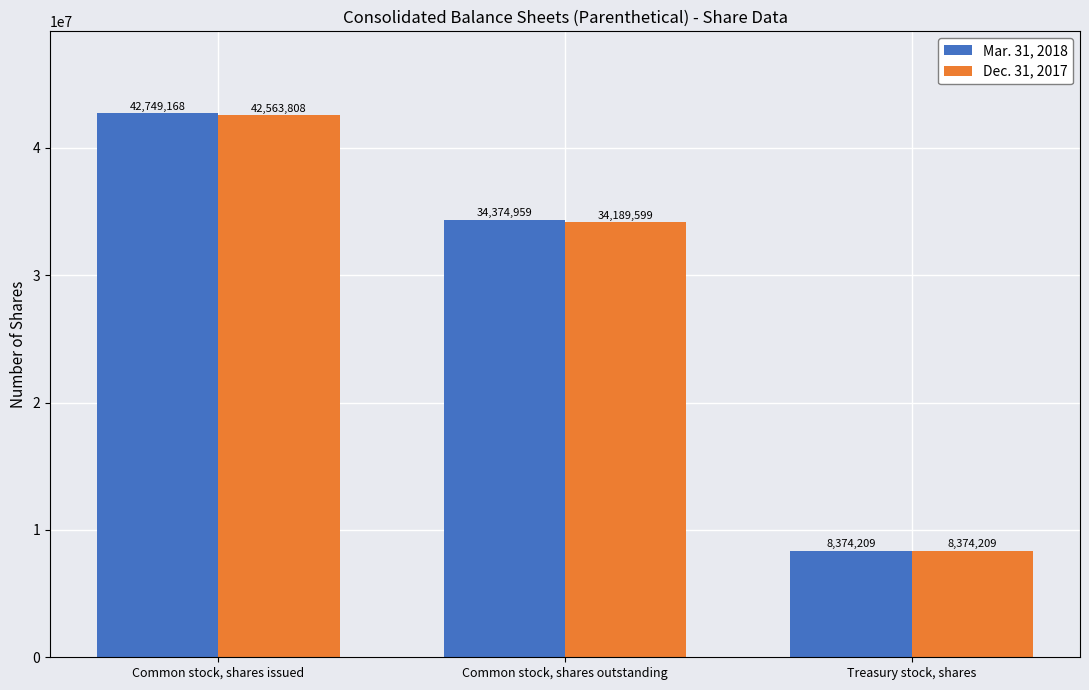

How many distinct data groups are displayed?

2